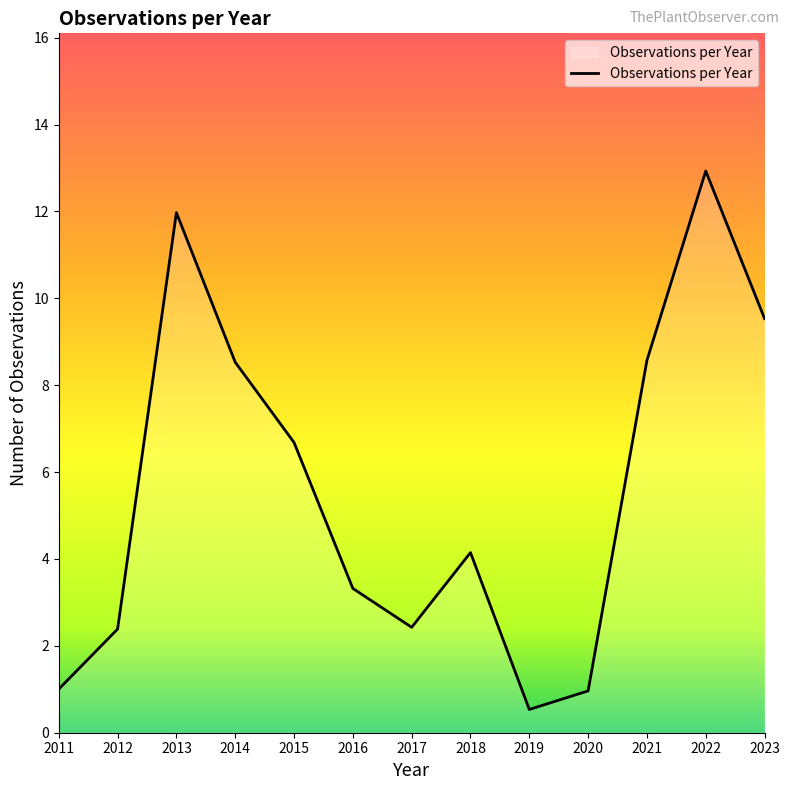

What is the difference between the values at 2019 and 2021?

8.0